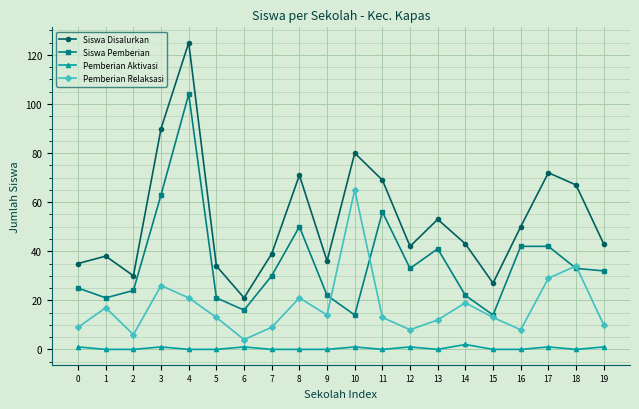

List the series in order of their overall mean, lowest first.

Pemberian Aktivasi, Pemberian Relaksasi, Siswa Pemberian, Siswa Disalurkan